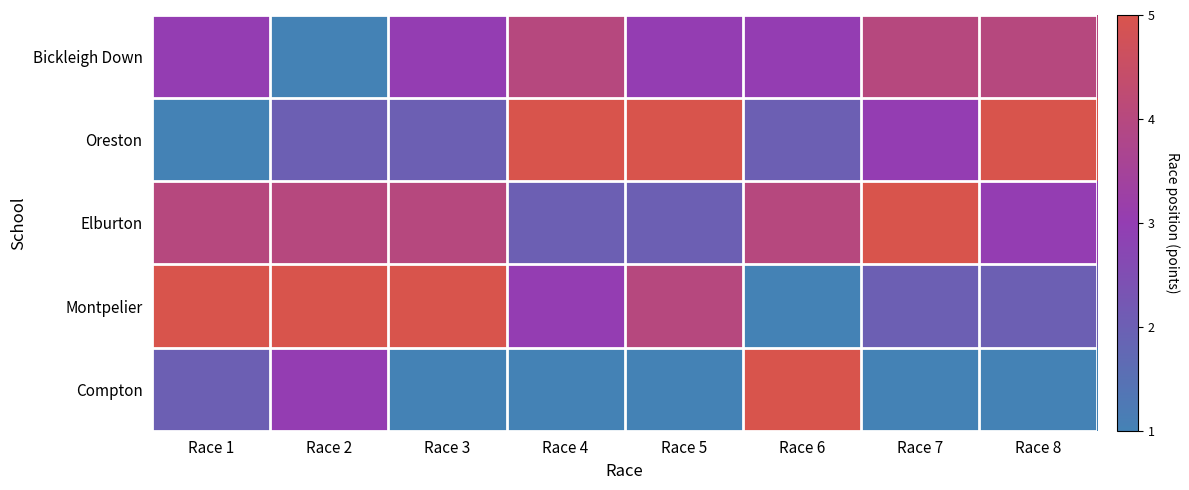

What is the smallest value displayed?

1